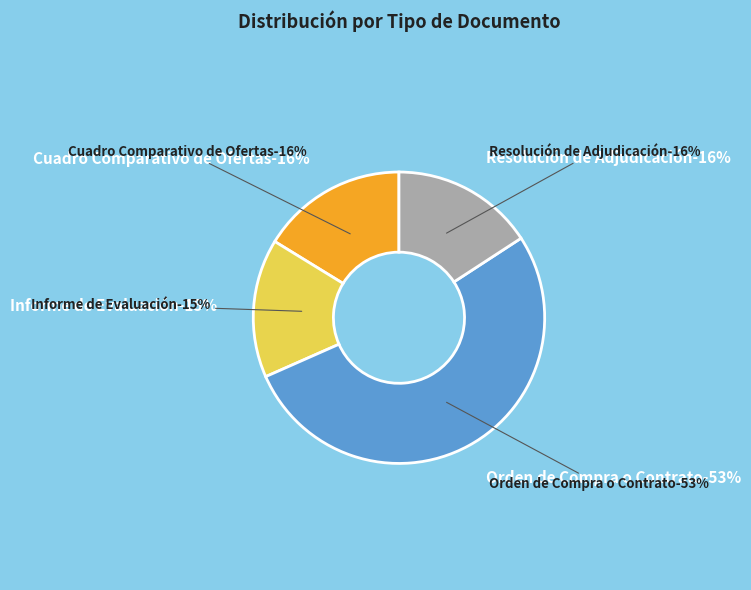

Approximately how many times larger is the value at Cuadro Comparativo de Ofertas compared to Informe de Evaluación?

1.1